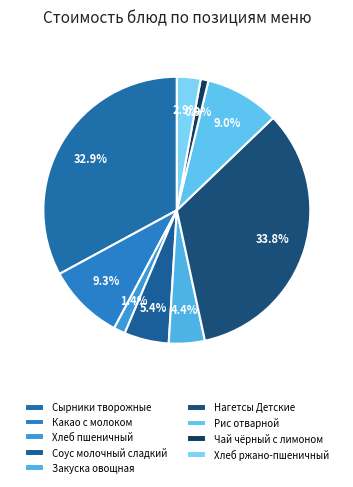

Is it true that Соус молочный сладкий is 5% of the pie?

True